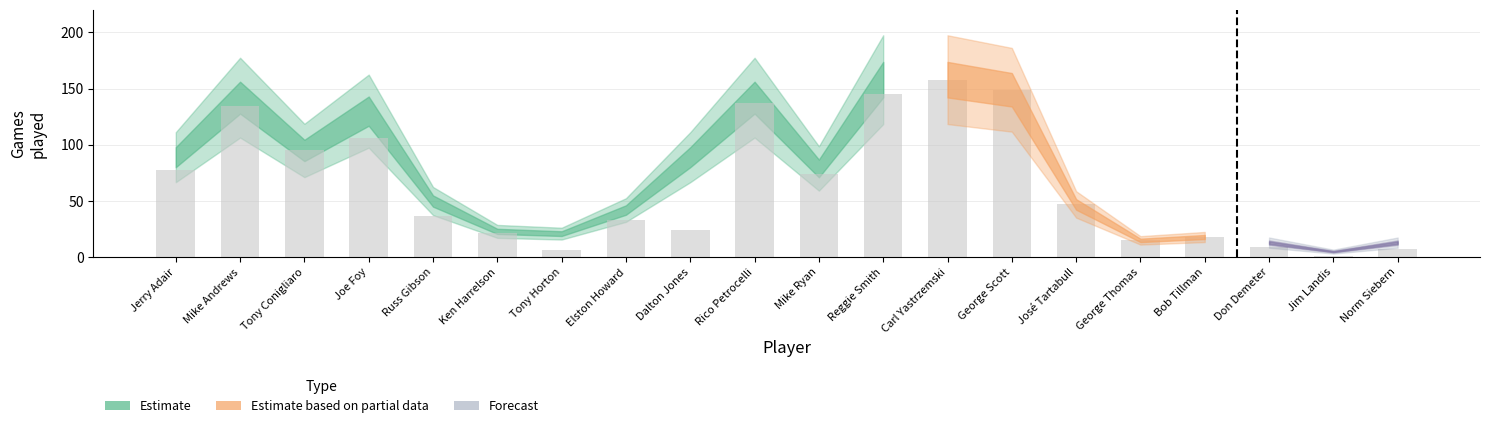

The value at George Scott is 197. True or false?

False